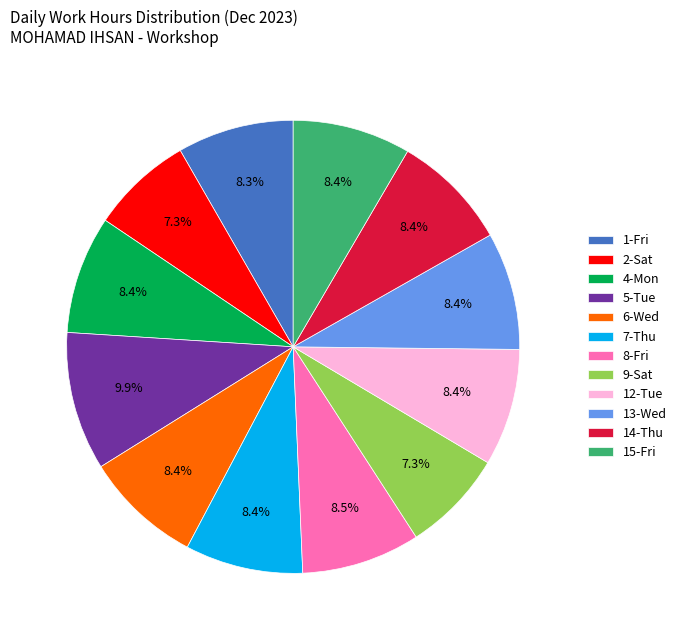

Which slice is the largest?

5-Tue